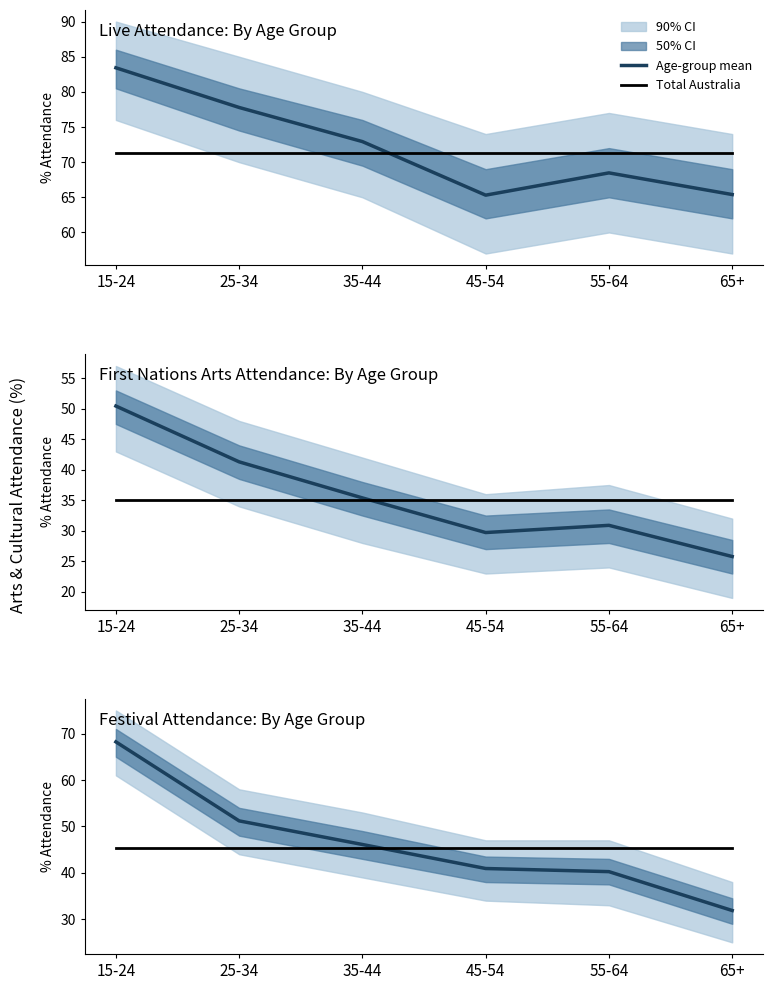

Which label corresponds to the smallest value in the chart?

65+